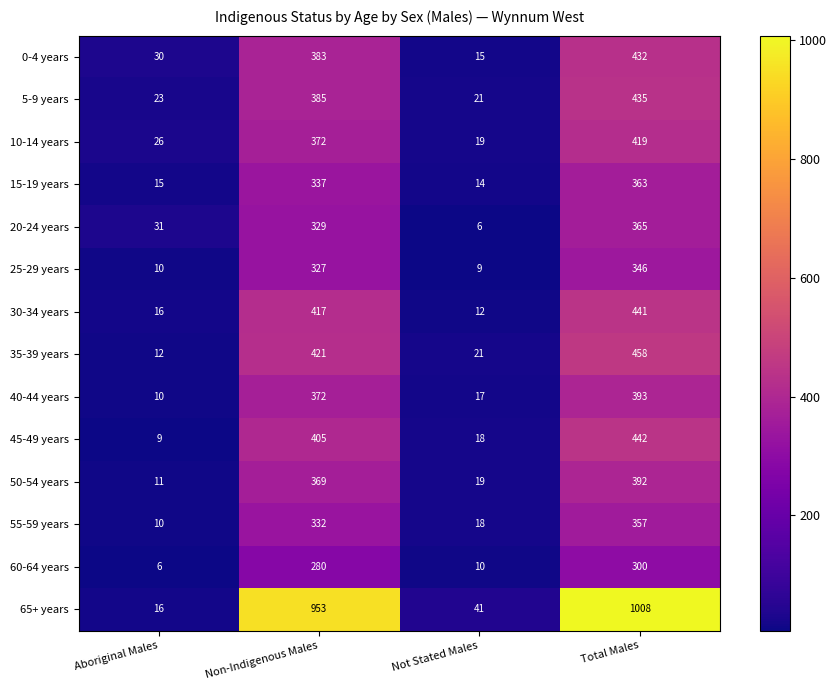

What is the sum of all 45-49 years values?

874